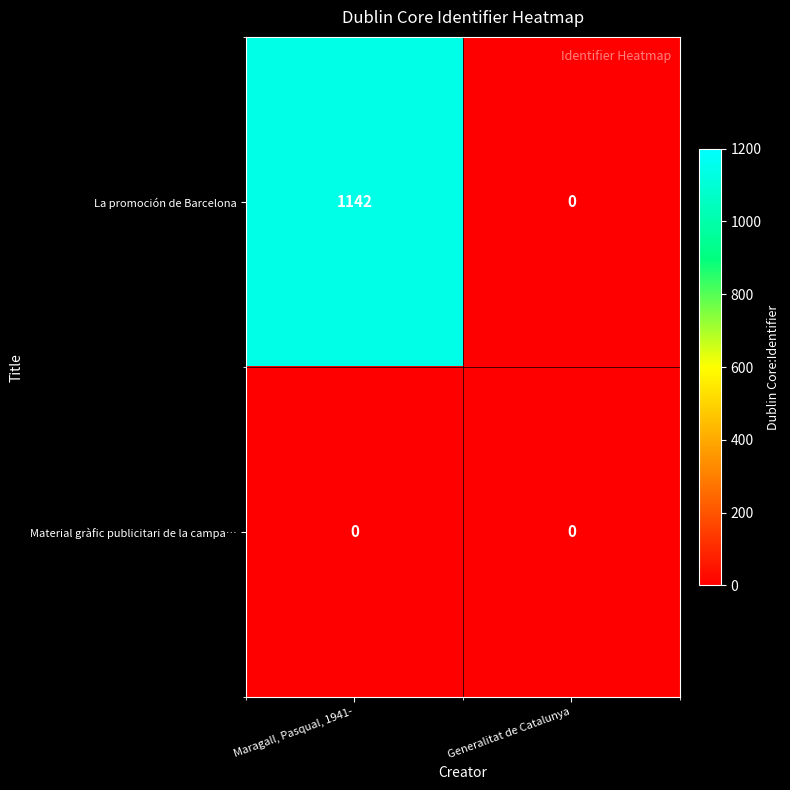

Reading left to right, extract all data points from this chart.

La promoción de Barcelona: 1142	0
Material gràfic publicitari de la campa…: 0	0